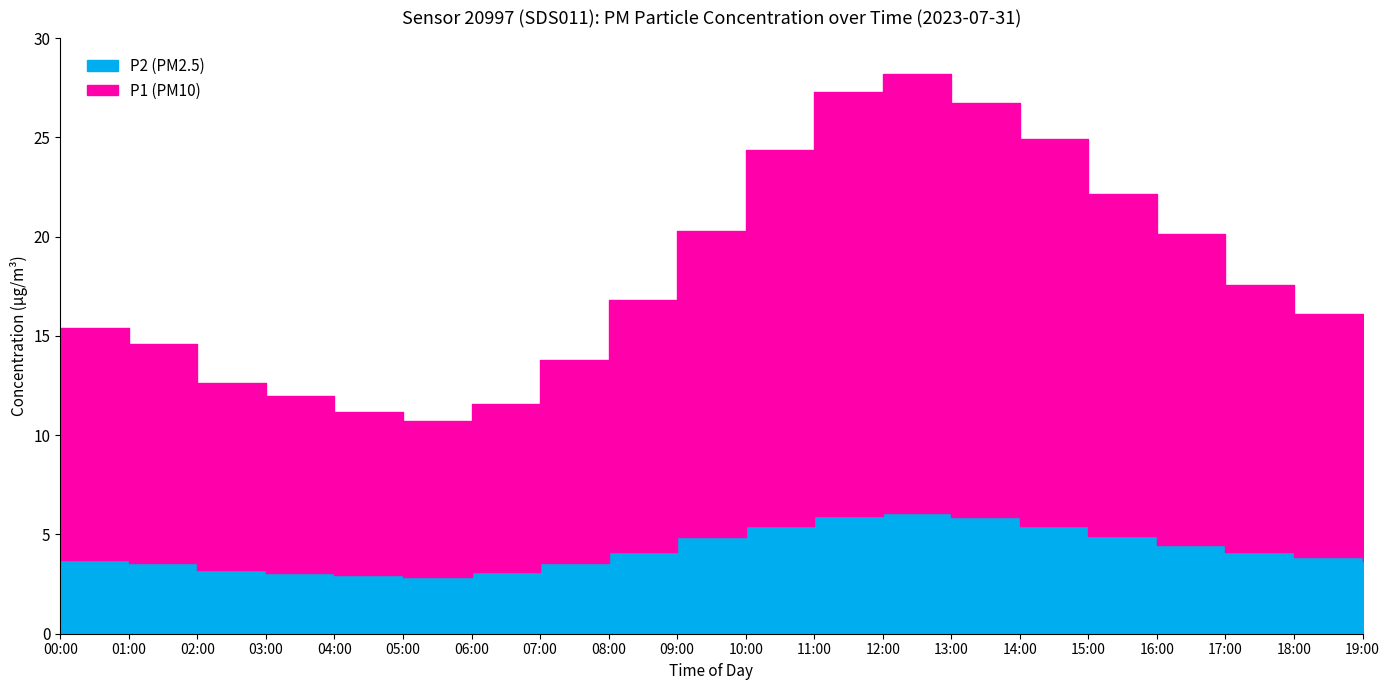

What is the smallest value displayed?

2.9